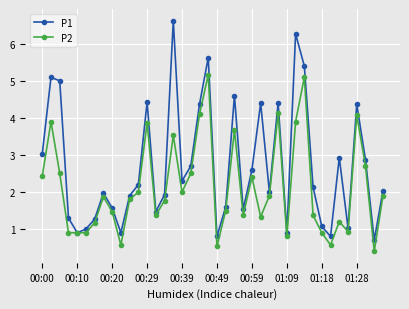

Does the chart have visible grid lines?

Yes